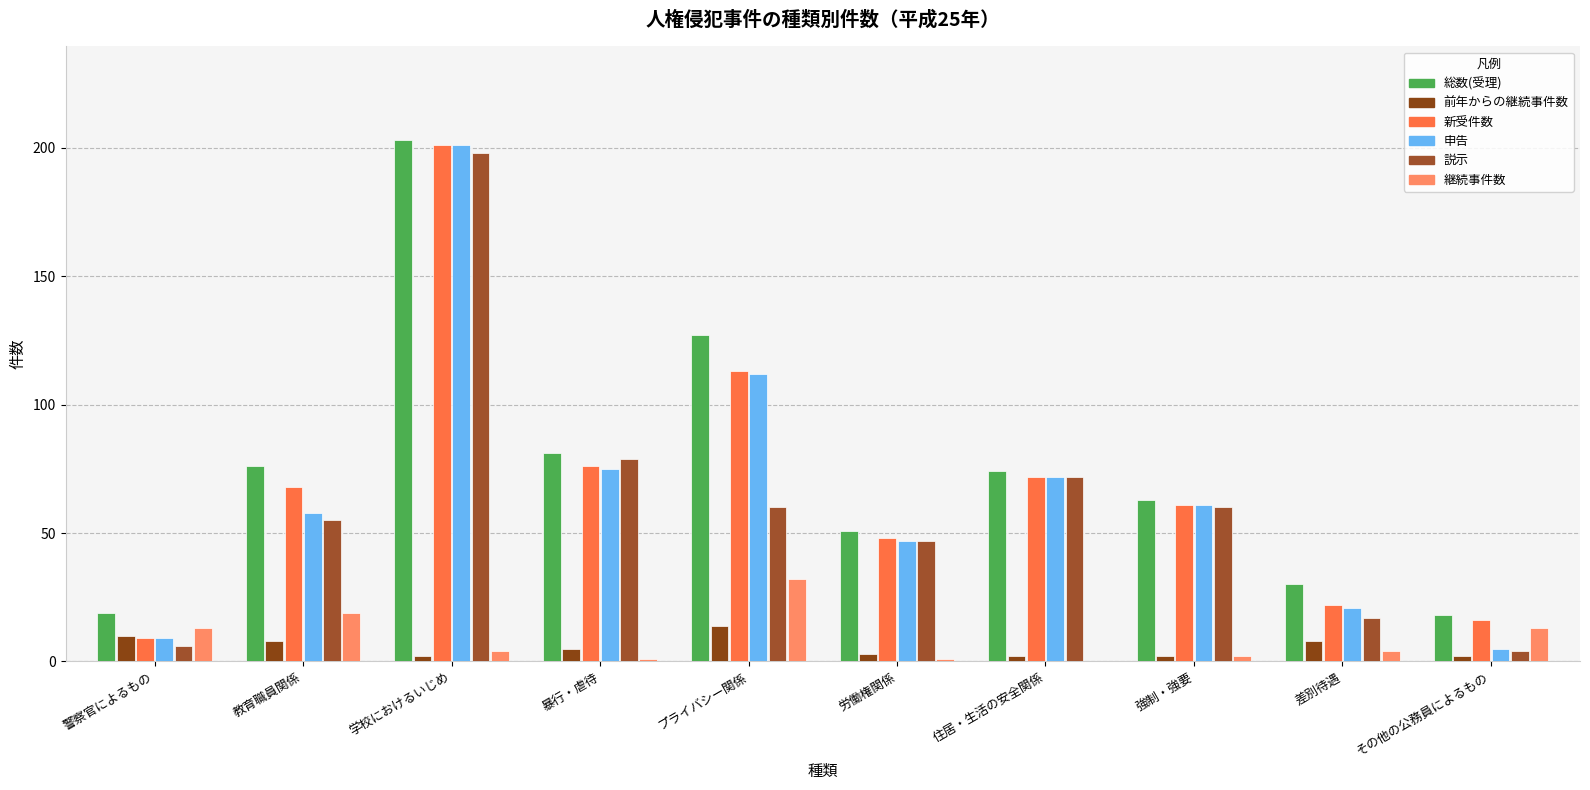

Are the bars grouped side by side (vs. stacked)?

Yes